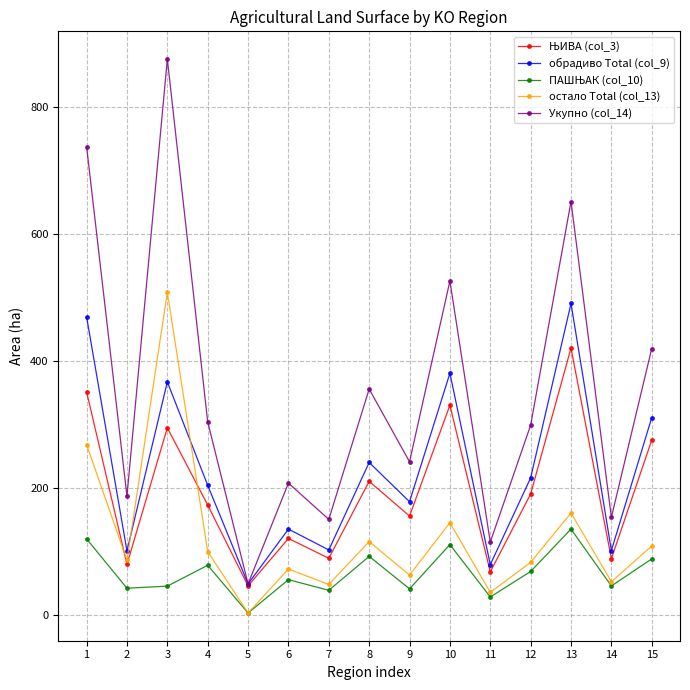

At how many categories does at least one series exceed 817?

1